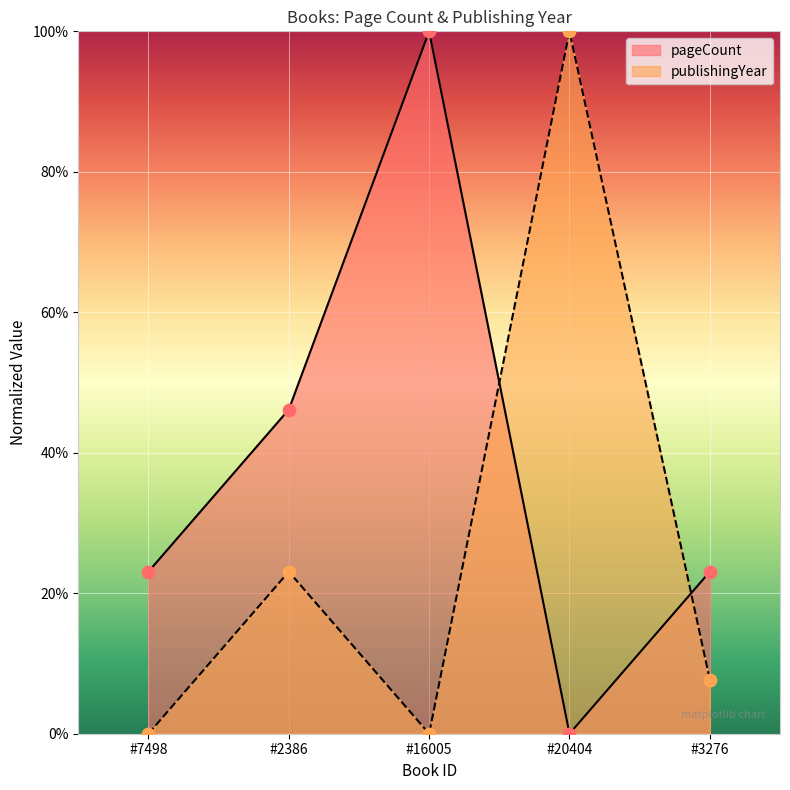

At how many categories does at least one series exceed 11?

5